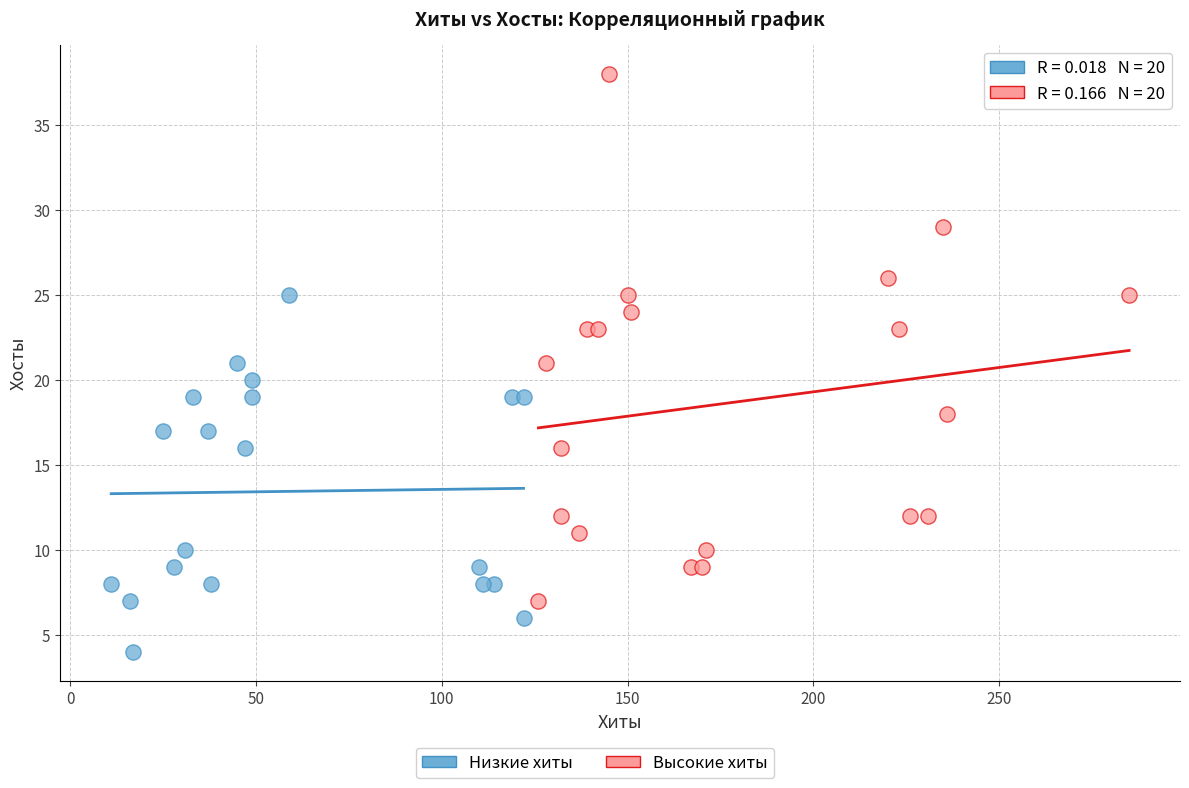

Which series has the widest spread of Y values?

Высокие хиты